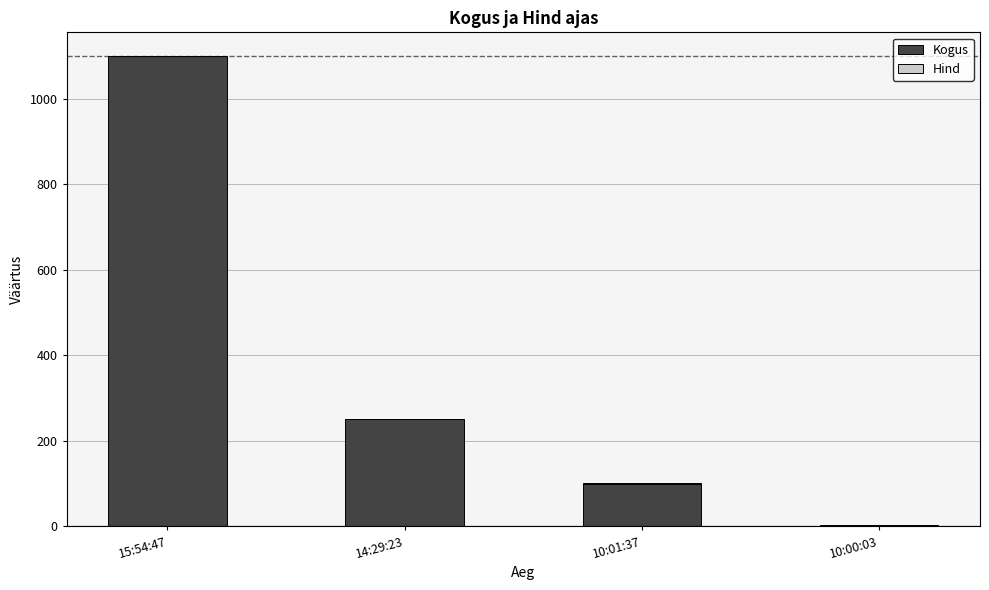

What is the highest value of the Kogus series?

1100.0